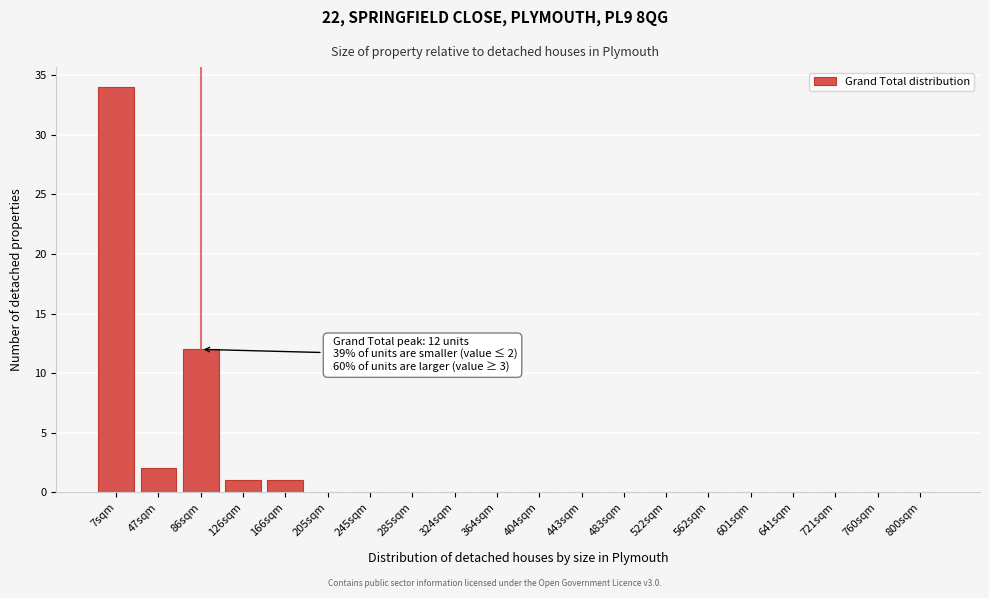

Reading right to left, what are all the values shown in this chart?

800sqm=0	760sqm=0	721sqm=0	641sqm=0	601sqm=0	562sqm=0	522sqm=0	483sqm=0	443sqm=0	404sqm=0	364sqm=0	324sqm=0	285sqm=0	245sqm=0	205sqm=0	166sqm=1	126sqm=1	86sqm=12	47sqm=2	7sqm=34